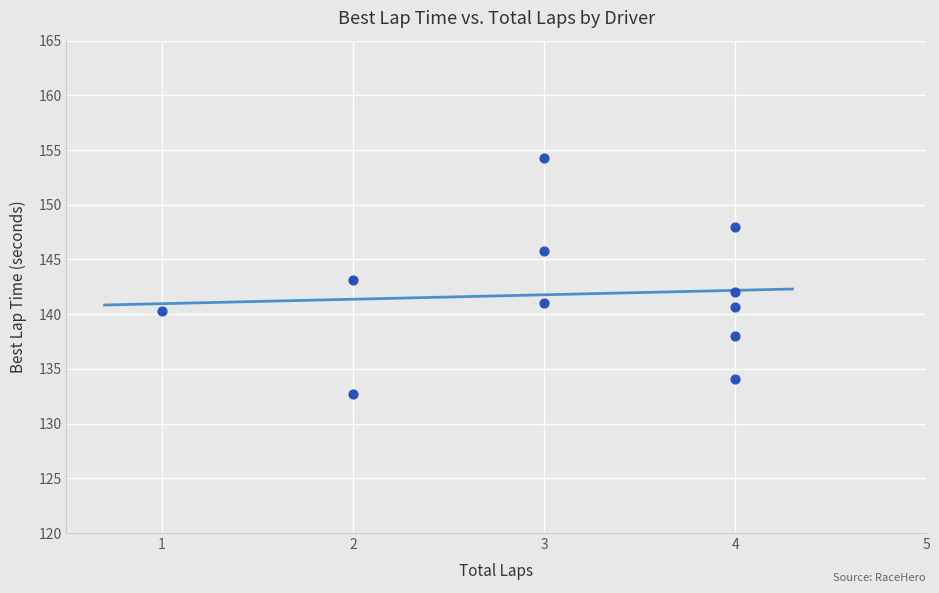

What is the average X value?

3.1